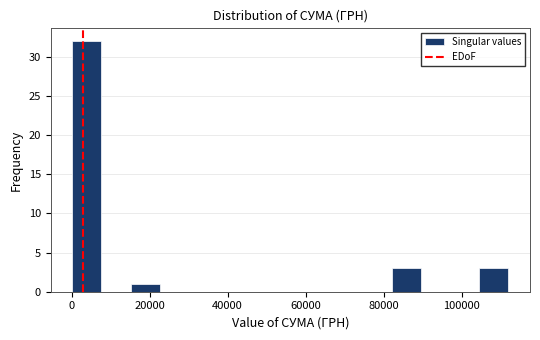

Read against the x-axis, roughly where is the centre of the tallest bar?

4000